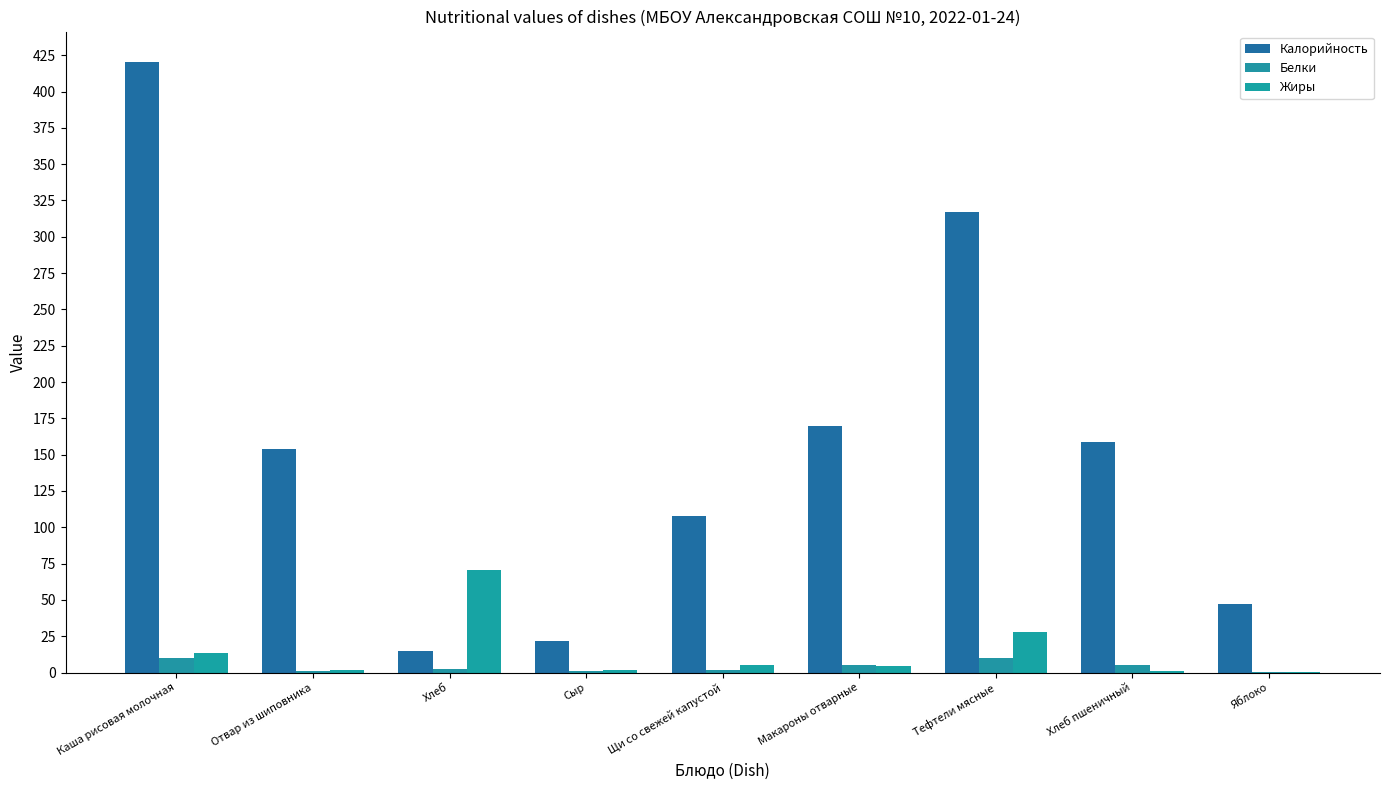

Is the value of Белки at Макароны отварные greater than the value of Жиры at Хлеб пшеничный?

Yes